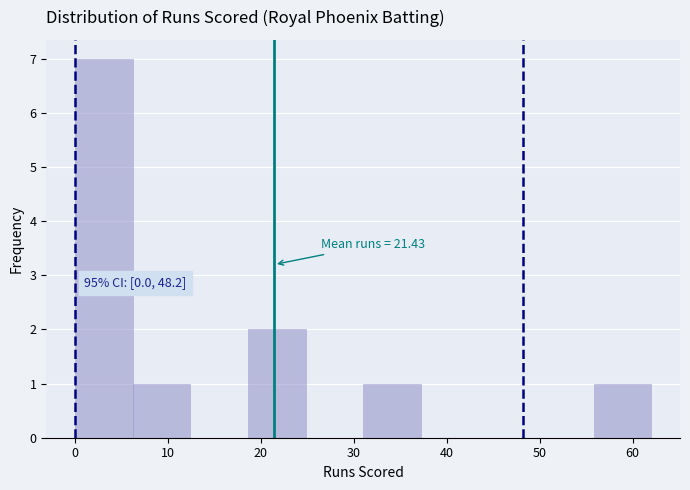

Which range on the x-axis has the tallest bar?

0.0 to 6.2